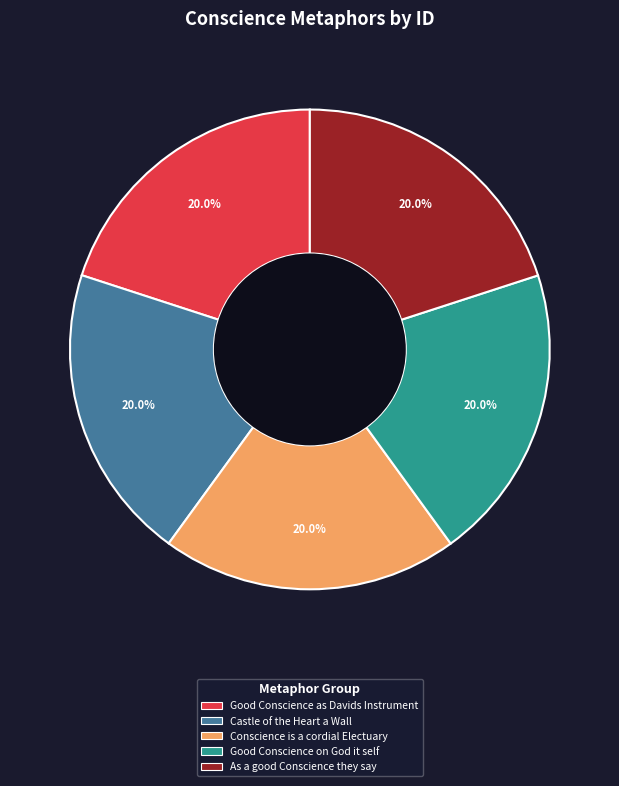

What percentage is the Good Conscience as Davids Instrument slice, to the nearest percent?

20%